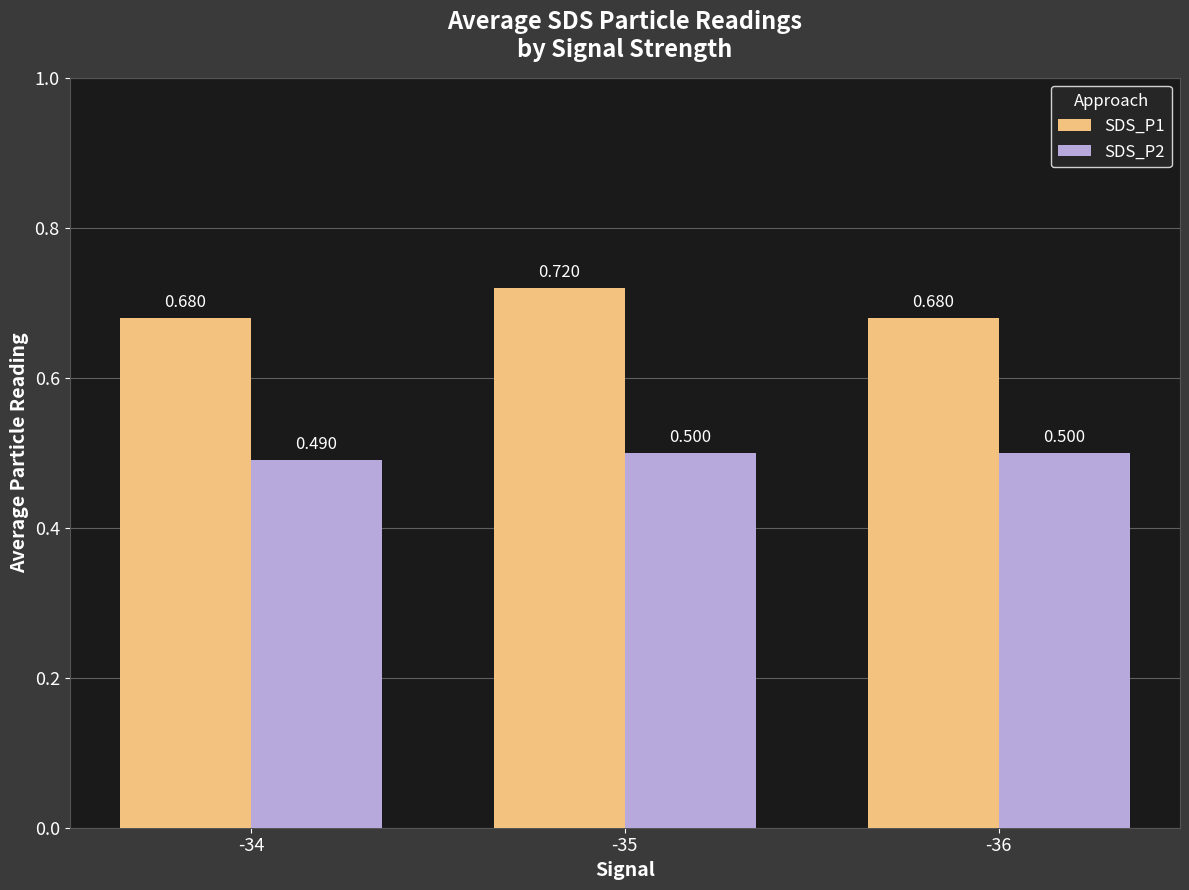

Rank the series by their average value, from lowest to highest.

SDS_P2, SDS_P1